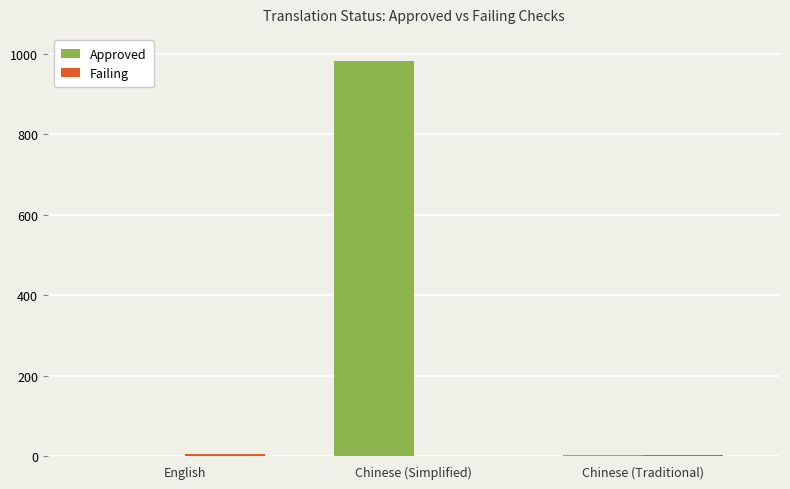

What is the sum of all Approved values?

984